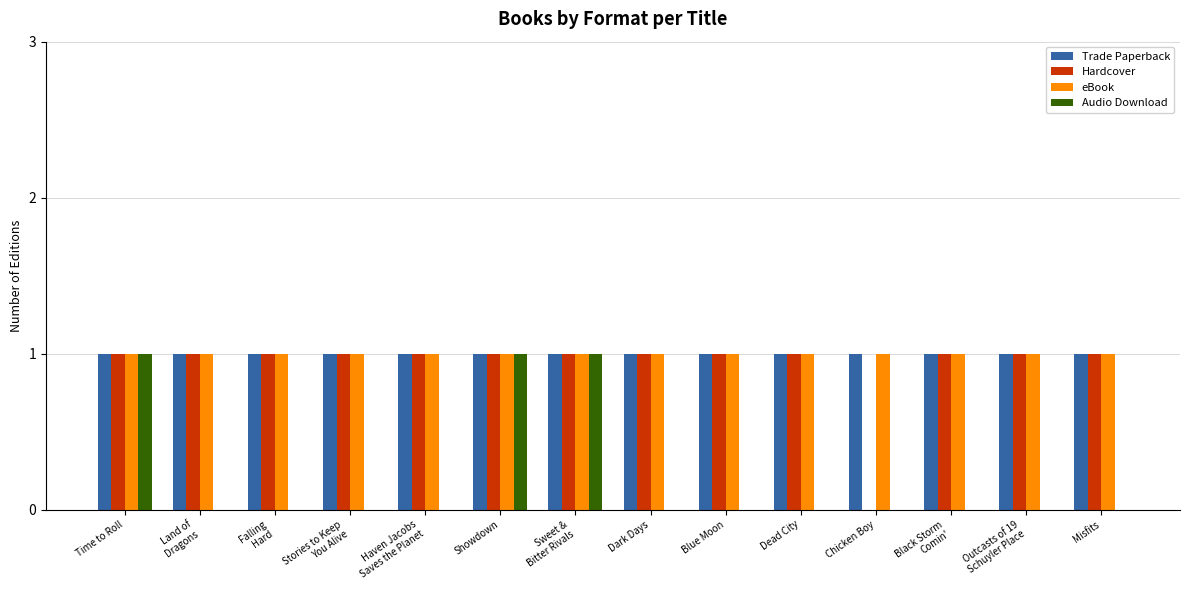

What is the total value across all series at Black Storm
Comin'?

3